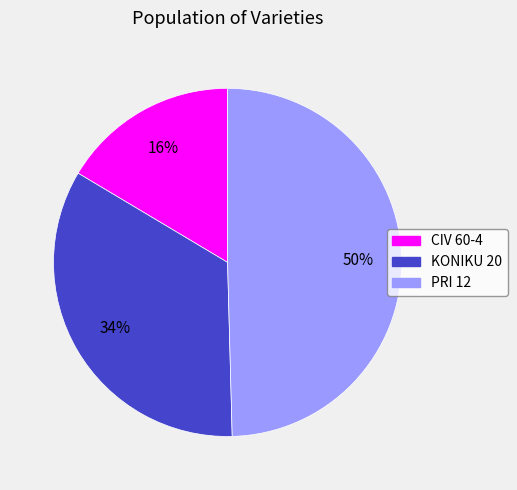

Rank the categories by value from lowest to highest.

CIV 60-4, KONIKU 20, PRI 12